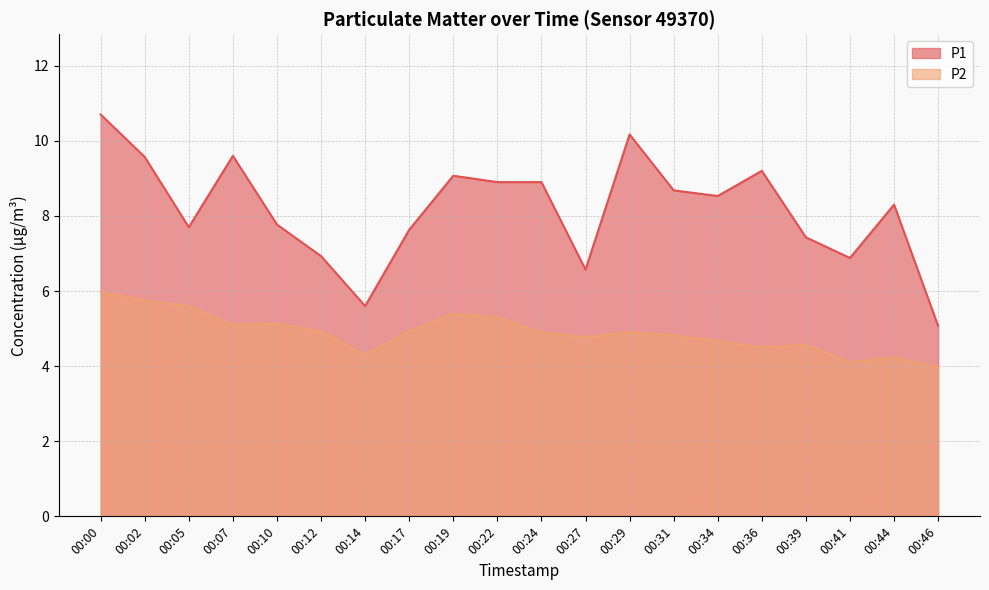

In P2, how many points are lower than both neighbors (excluding endpoints)?

5